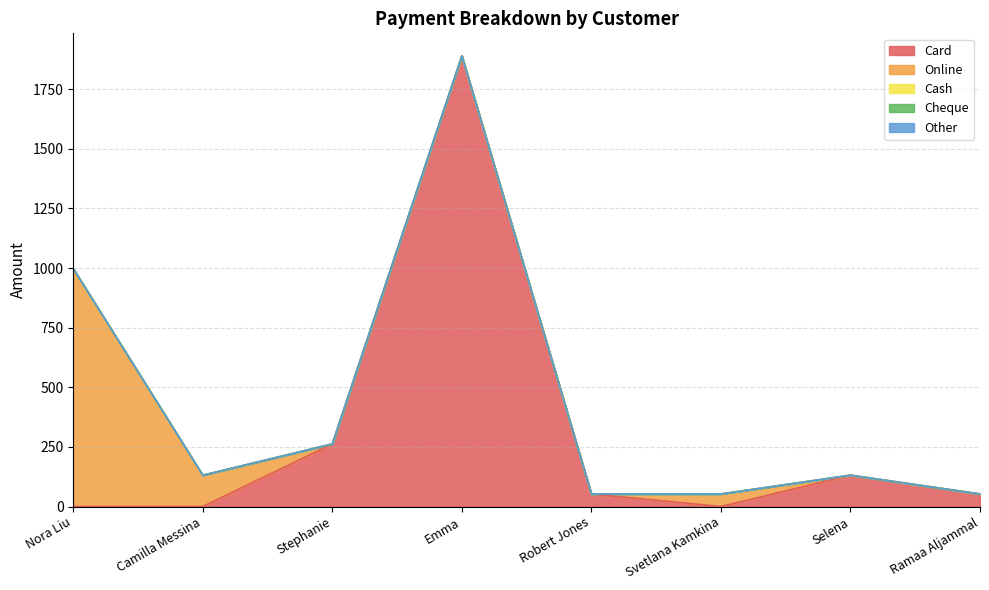

At which category is the sum across all series the highest?

Emma